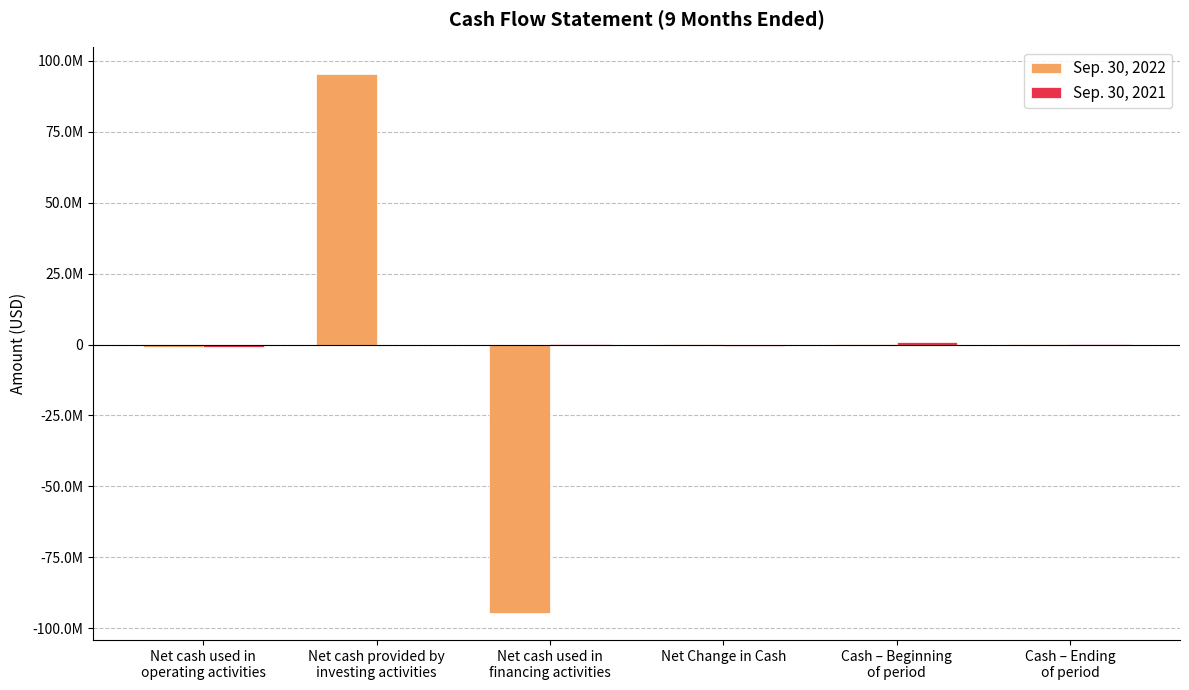

Are the bars grouped side by side (vs. stacked)?

Yes